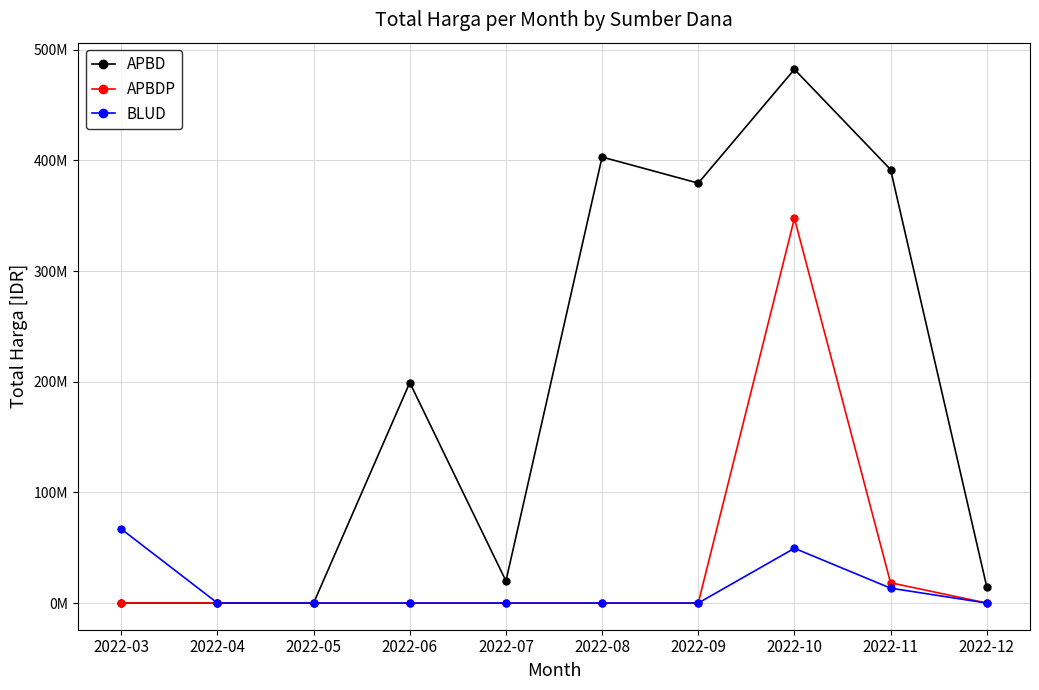

Which series has the largest total across all categories?

APBD